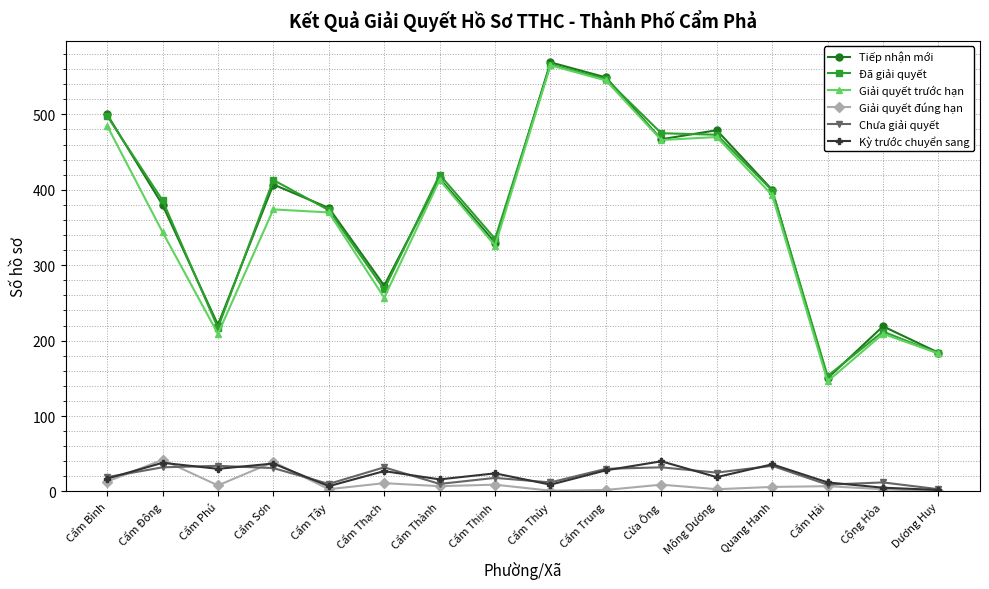

What is the sum of all Tiếp nhận mới values?

5919